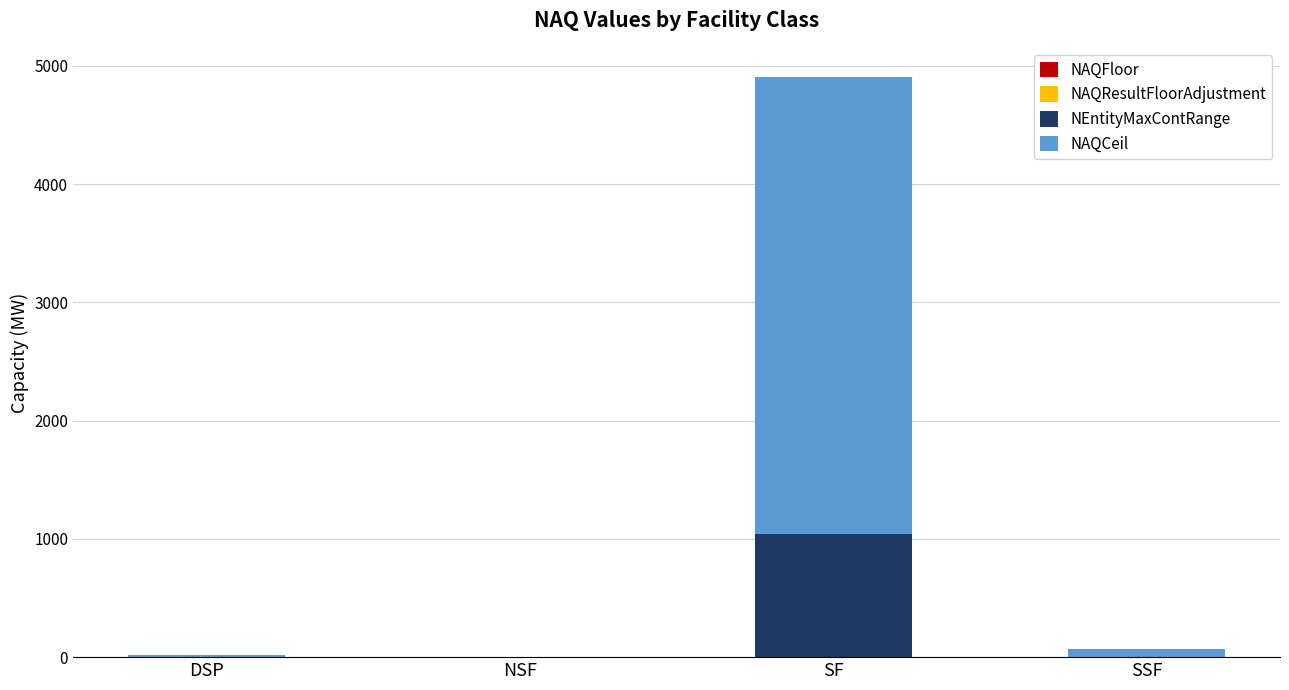

How many series are shown in this chart?

2